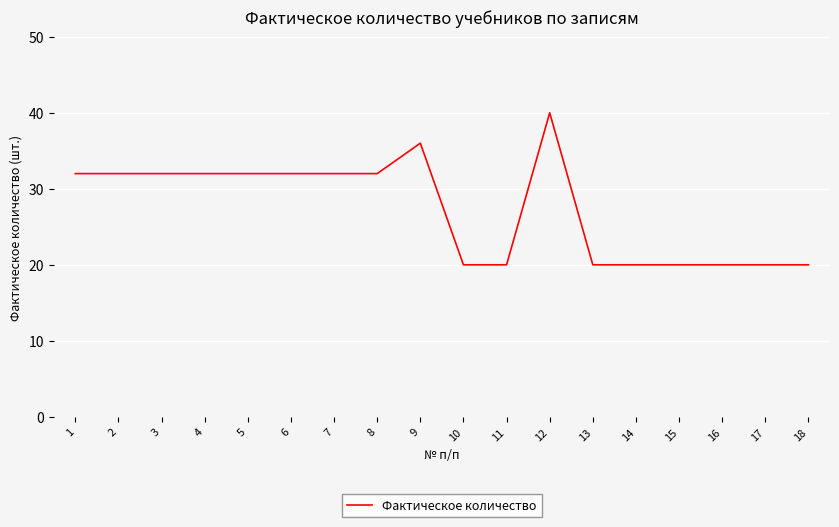

Approximately how many times larger is the value at 4 compared to 14?

1.6